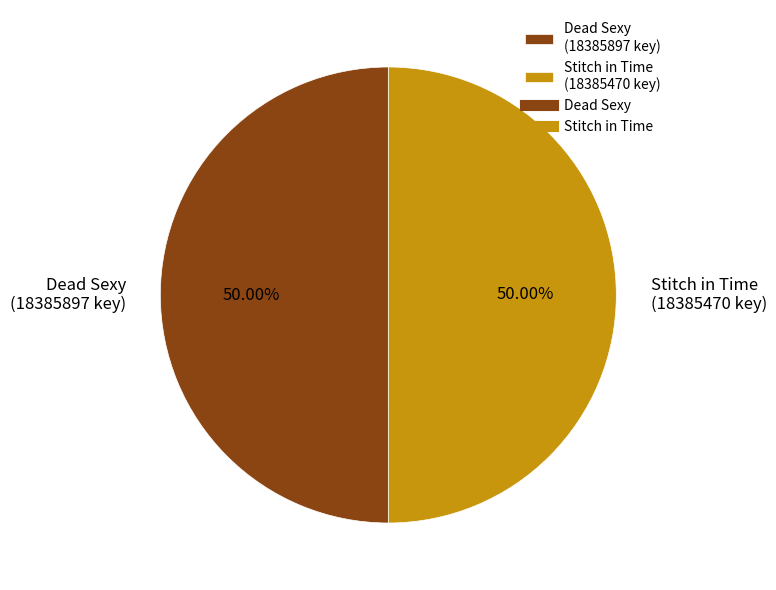

Approximately how many times larger is the value at Stitch in Time (18385470 key) compared to Dead Sexy (18385897 key)?

1.0